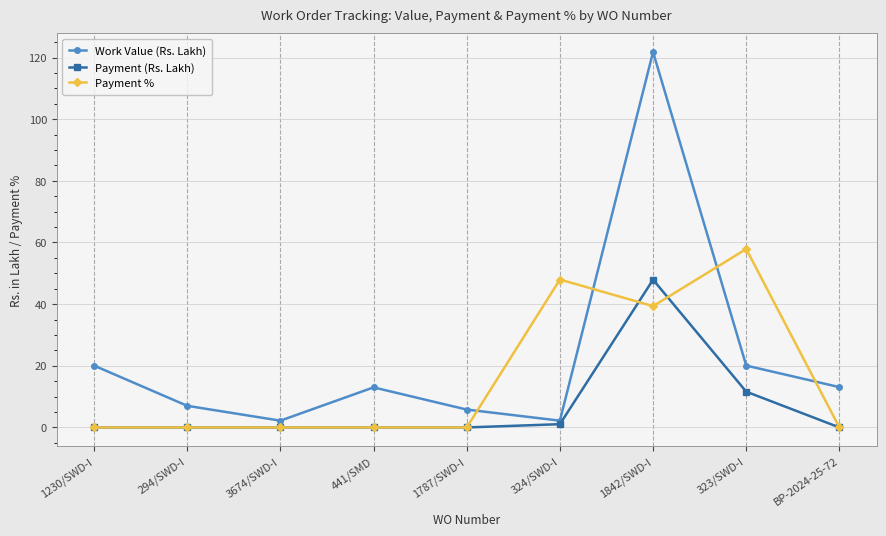

What are all the series names shown in the legend?

Work Value (Rs. Lakh), Payment (Rs. Lakh), Payment %